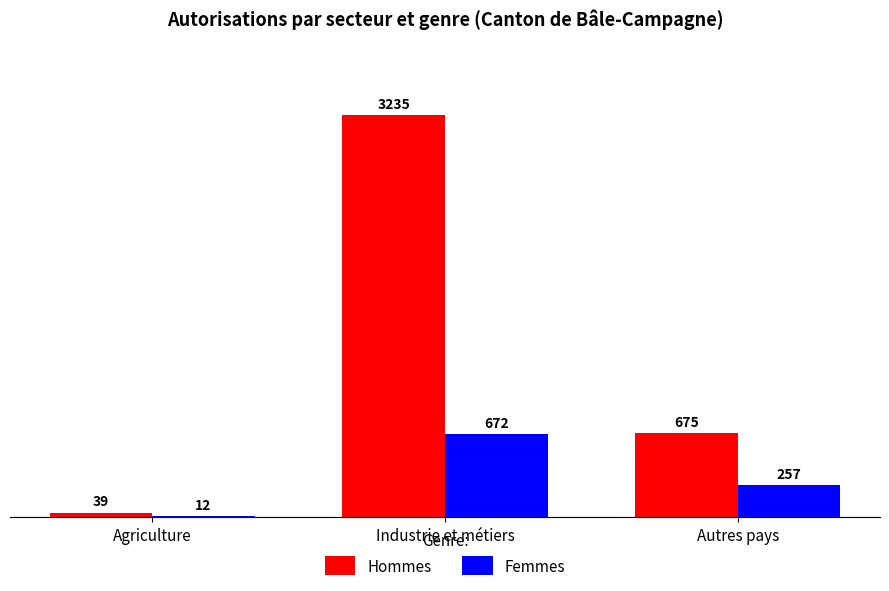

What is the label of the 2nd bar from the right?

Industrie et métiers